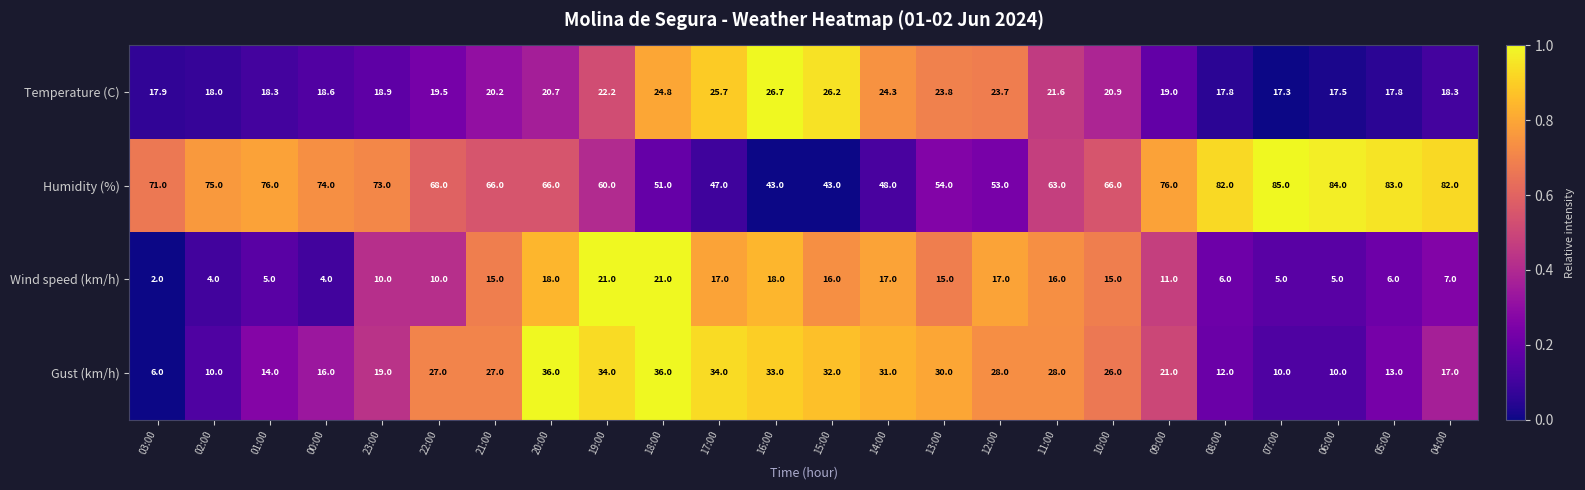

What is the total value across all series at 10:00?

127.9